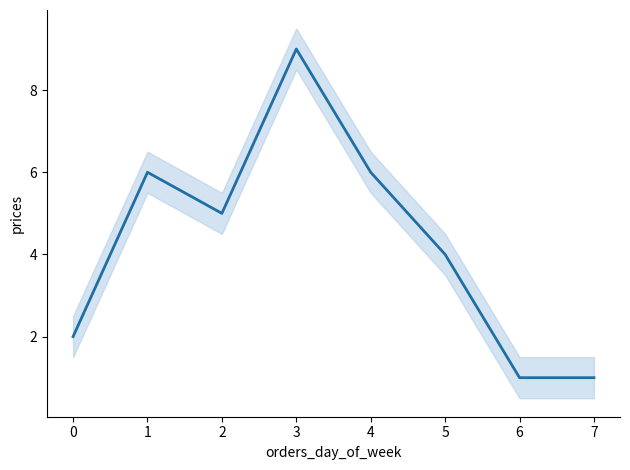

Reading left to right, list all the values displayed in this chart.

0=2	1=6	2=5	3=9	4=6	5=4	6=1	7=1